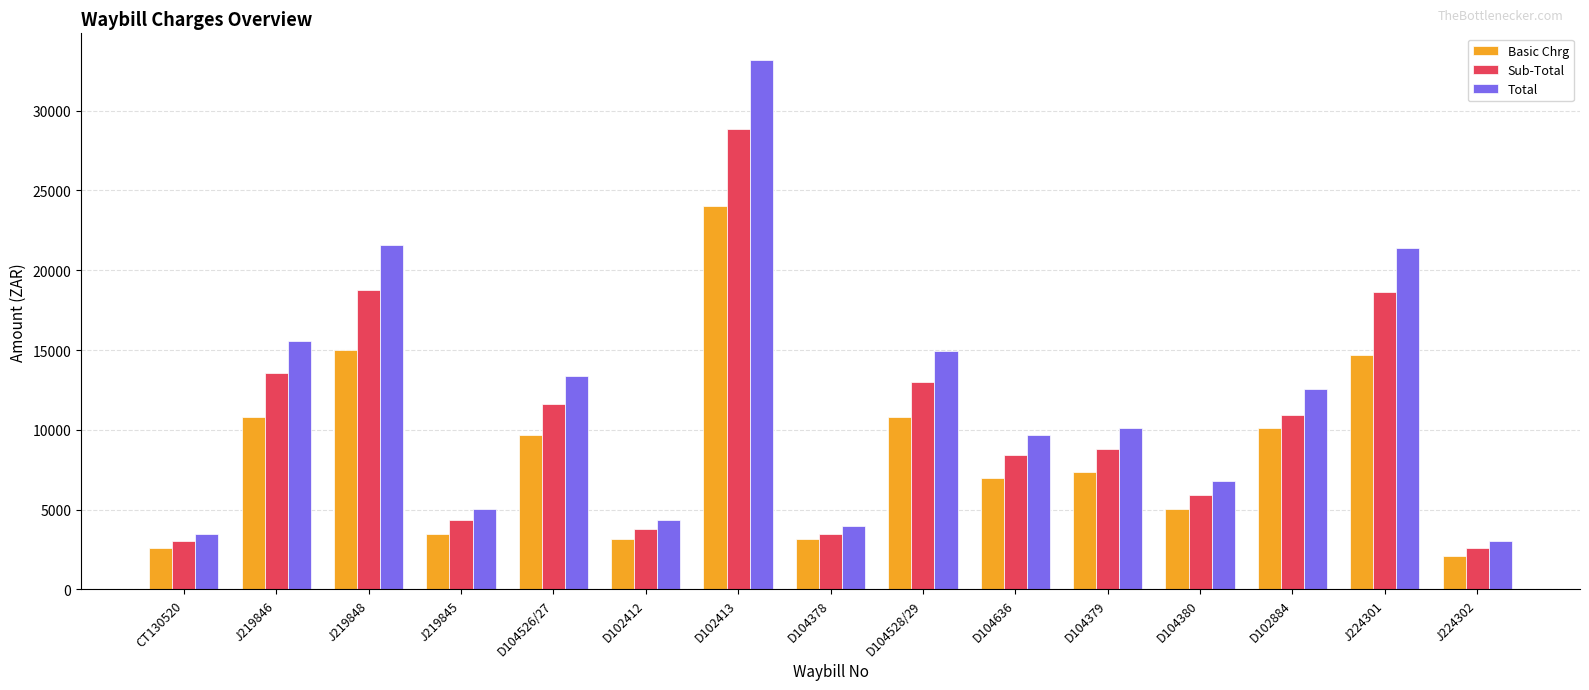

At which category is the sum across all series the highest?

D102413